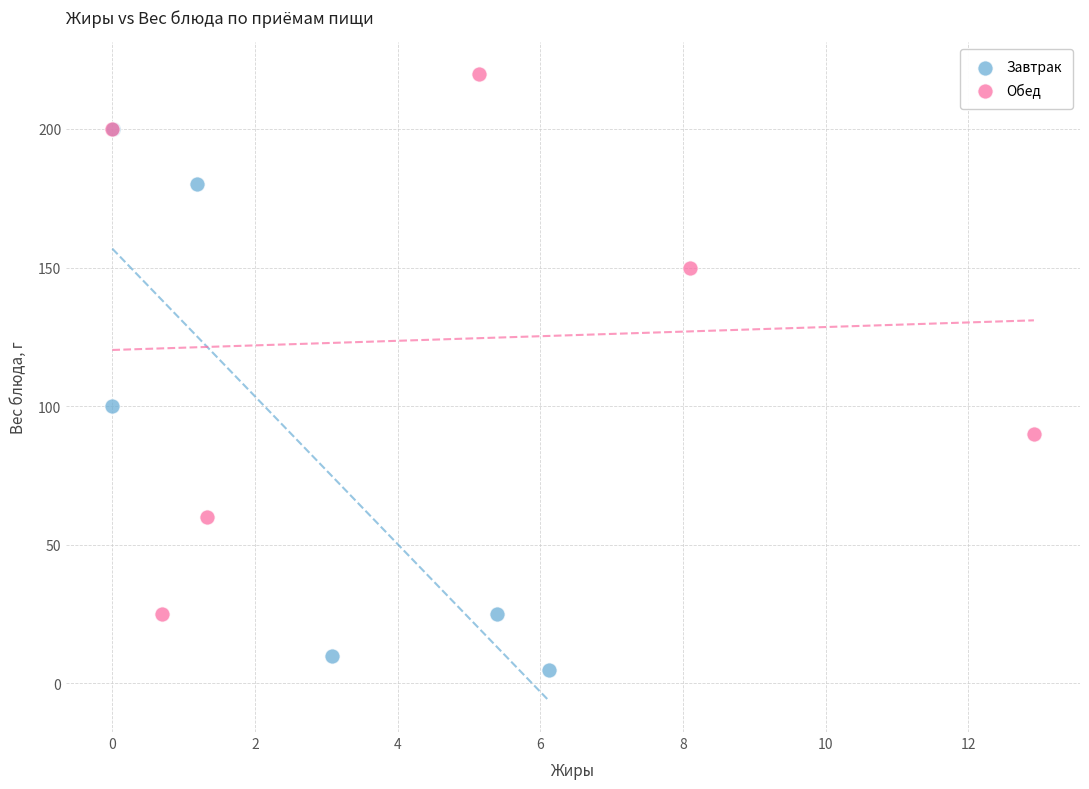

Which series reaches the minimum Y coordinate?

Завтрак